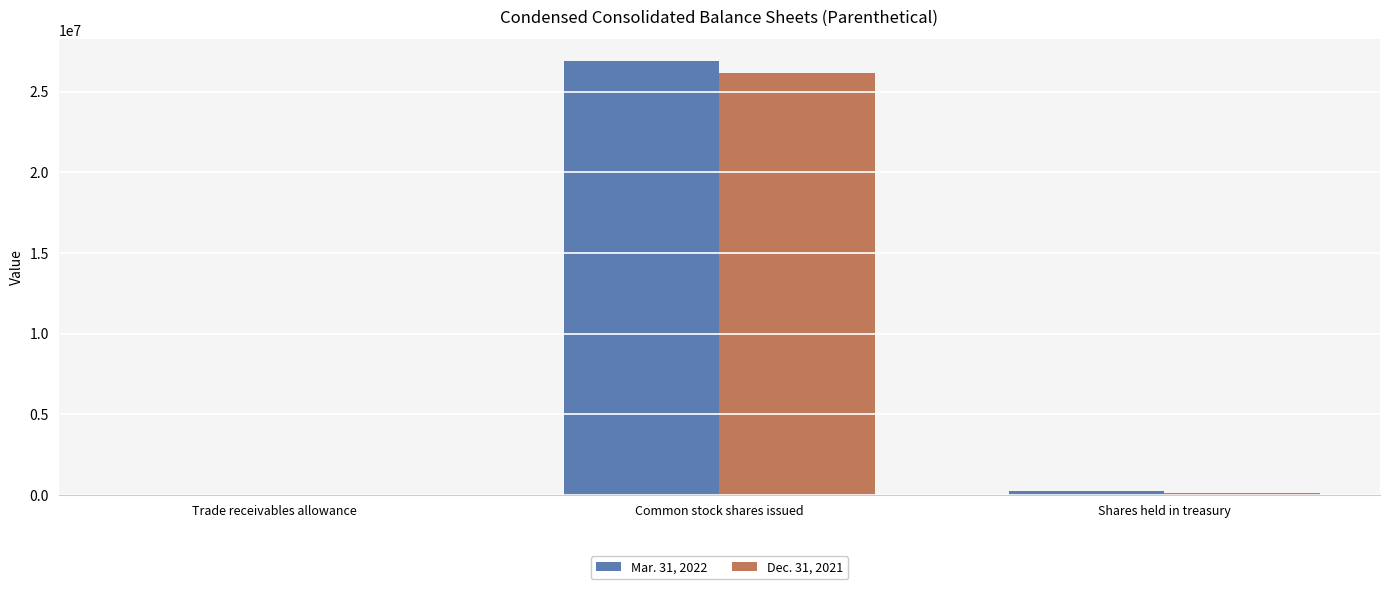

At which label is Mar. 31, 2022 closest to 13443576?

Shares held in treasury